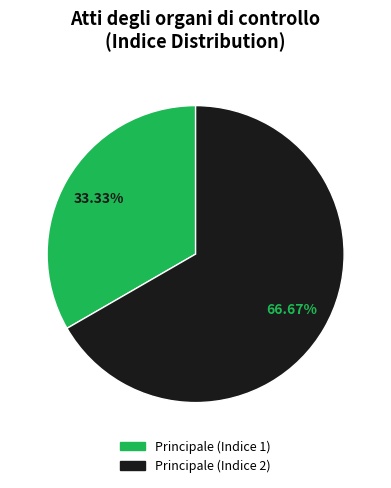

Combined, what portion of the pie is Principale (Indice 2) and Principale (Indice 1)?

100.0%